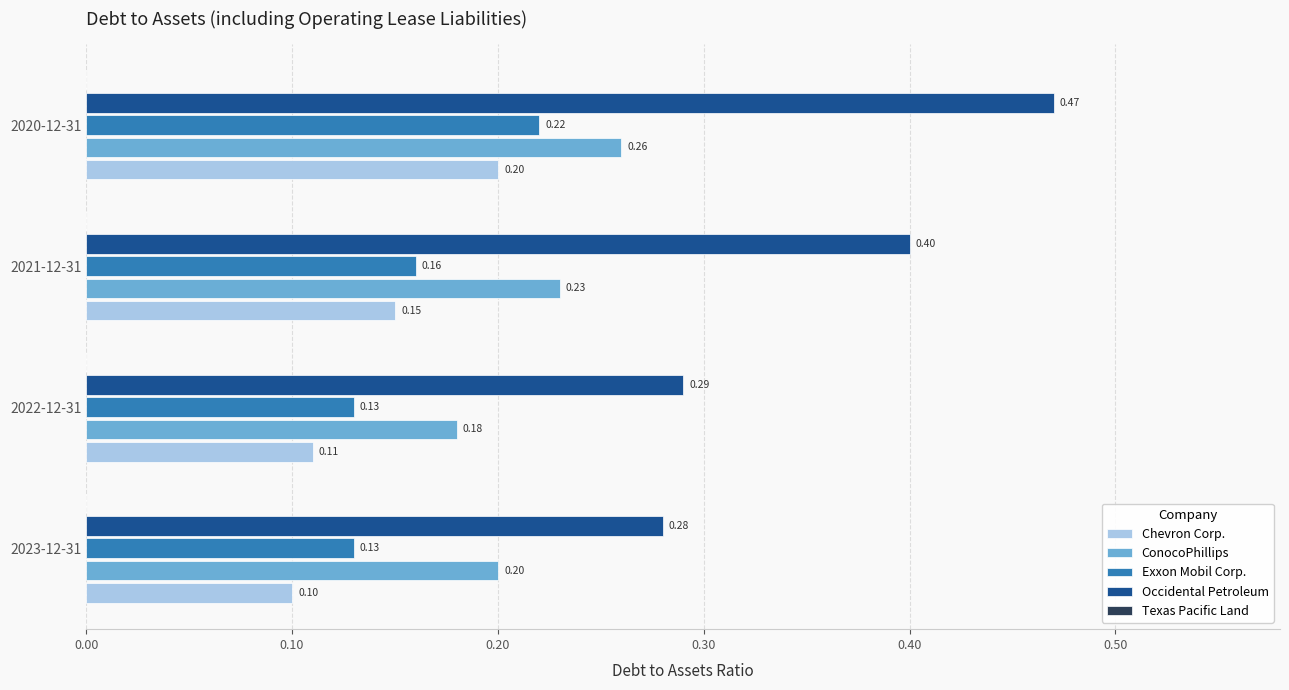

Rank the categories by Occidental Petroleum value from highest to lowest.

2020-12-31, 2021-12-31, 2022-12-31, 2023-12-31